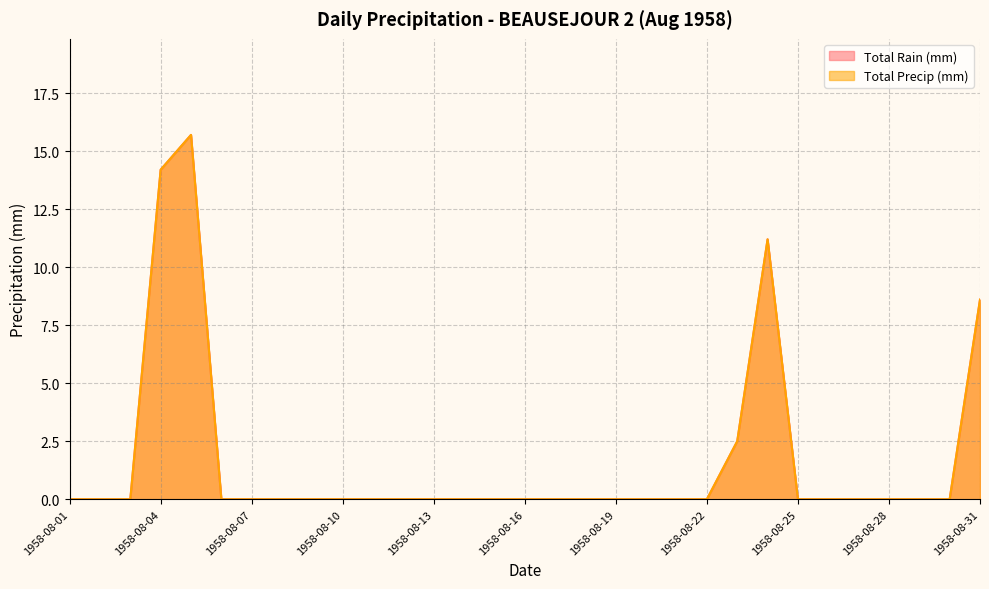

Which series changed the most between 1958-08-08 and 1958-08-18?

Total Rain (mm)